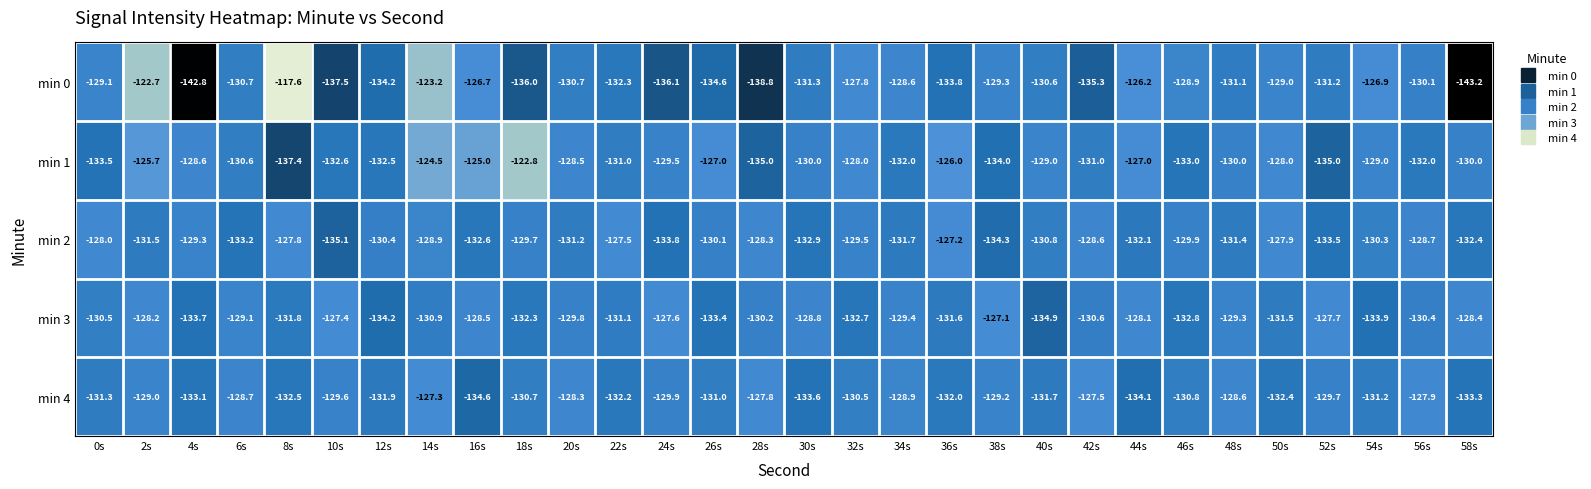

What value does the min 3 series have at 32s?

-132.7